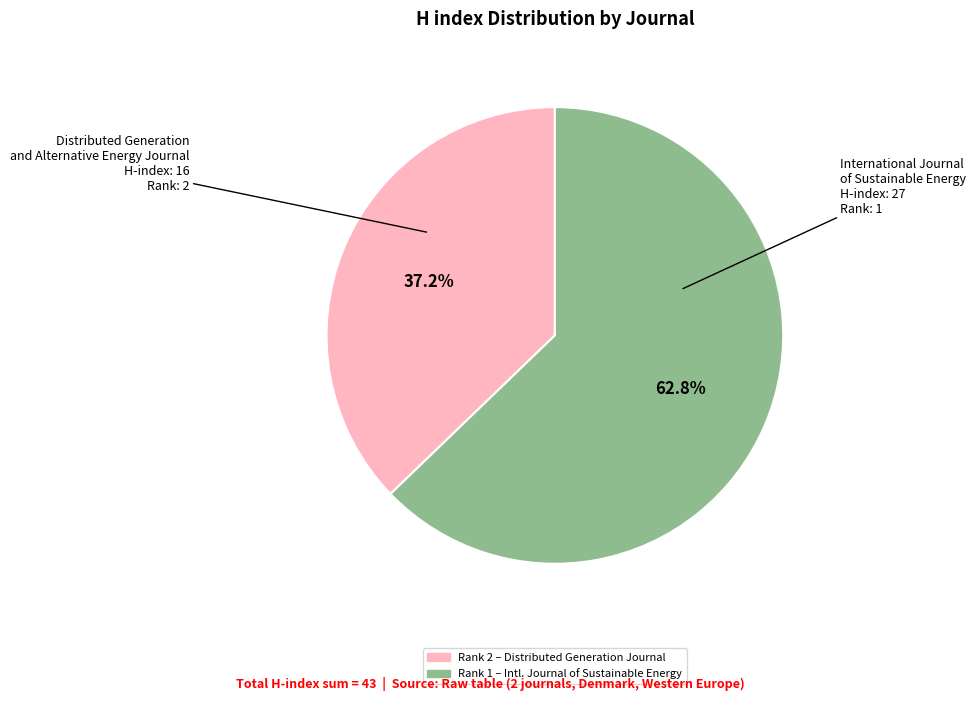

Does any single category account for the majority?

Yes